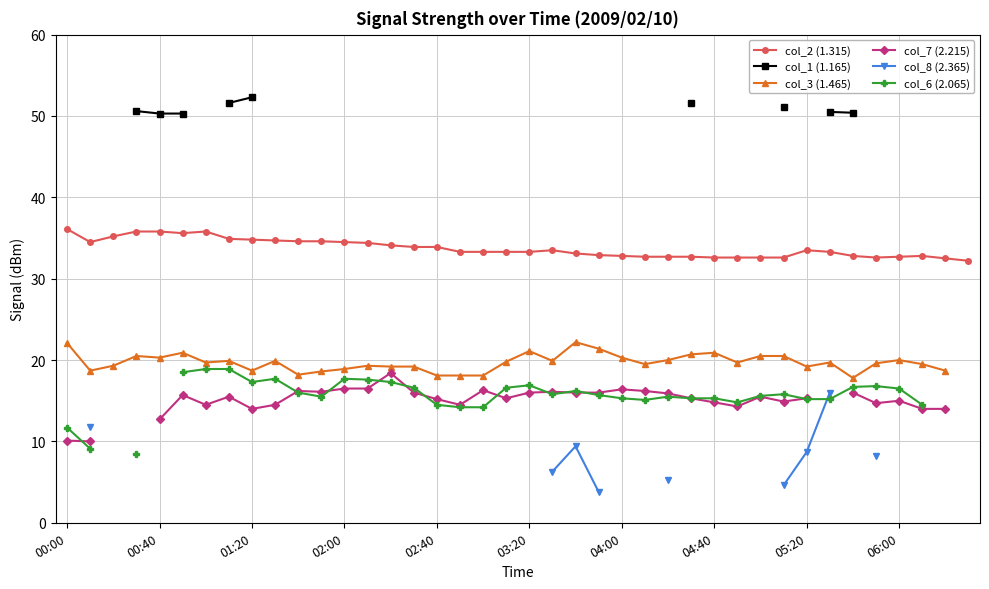

Between 33 and 37, which series saw the biggest shift?

col_6 (2.065)